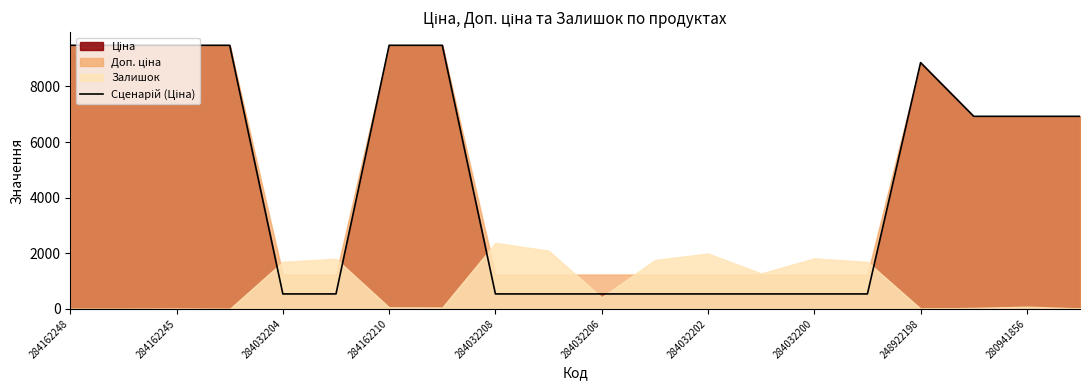

What is the greatest value displayed?

9480.1